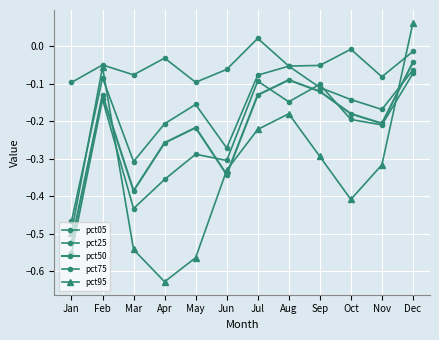

How many interior local peaks does the pct75 series have?

4